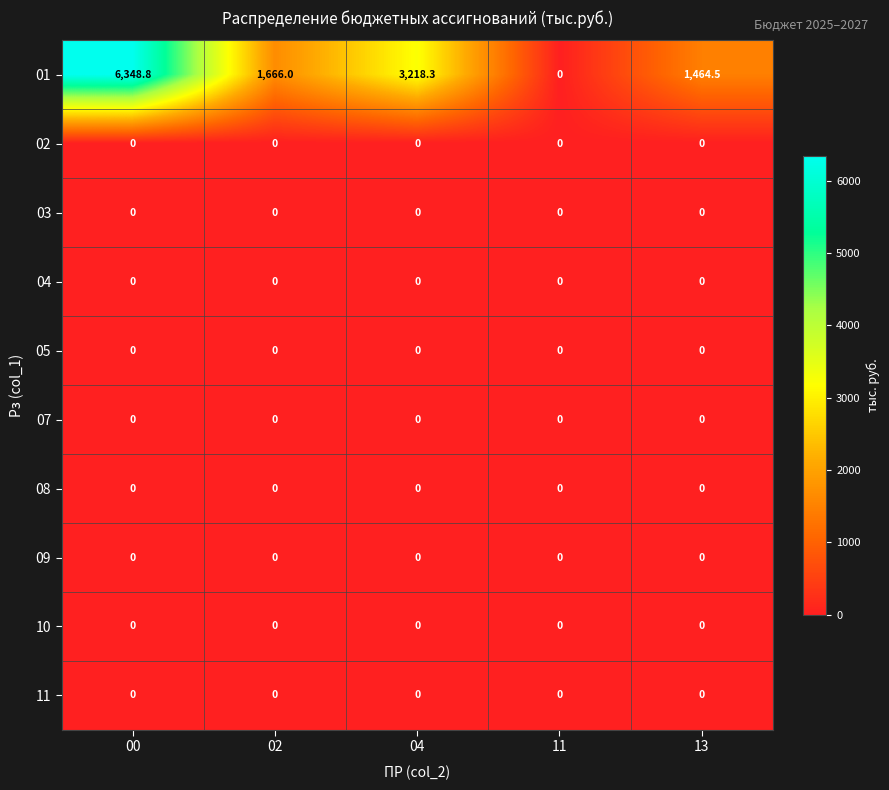

At which category is the sum across all series the highest?

00